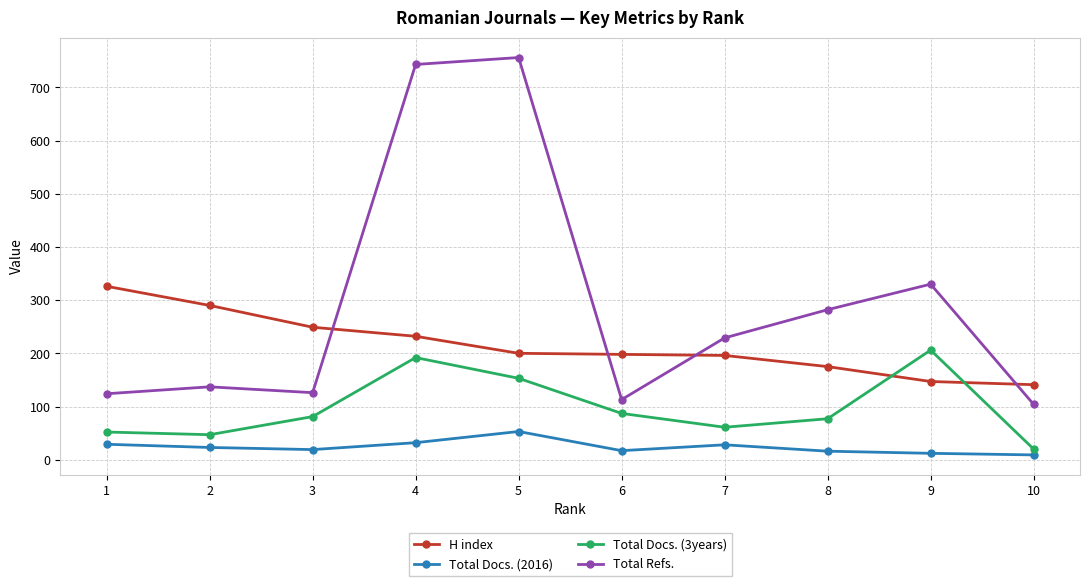

Is it true that Total Docs. (3years) equals 108 at 9?

False